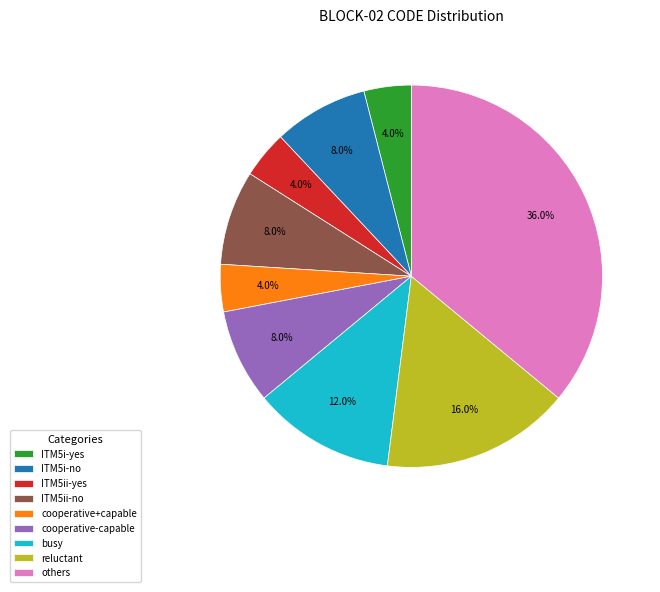

Does any single category account for the majority?

No